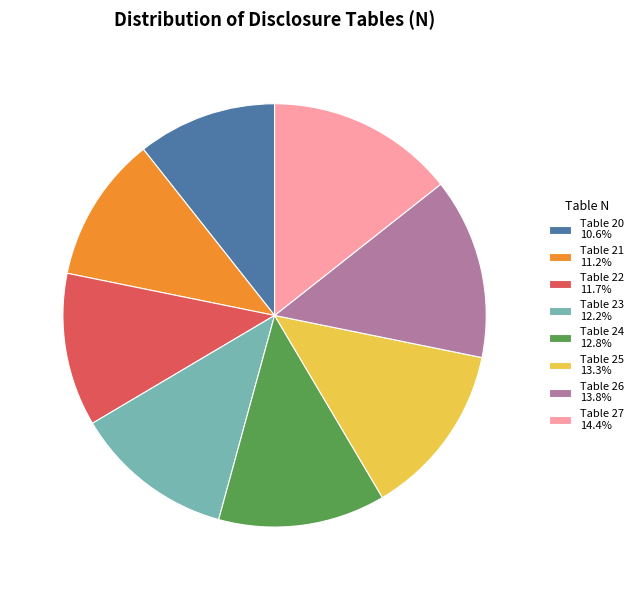

Is it true that Table 27 is 14% of the pie?

True